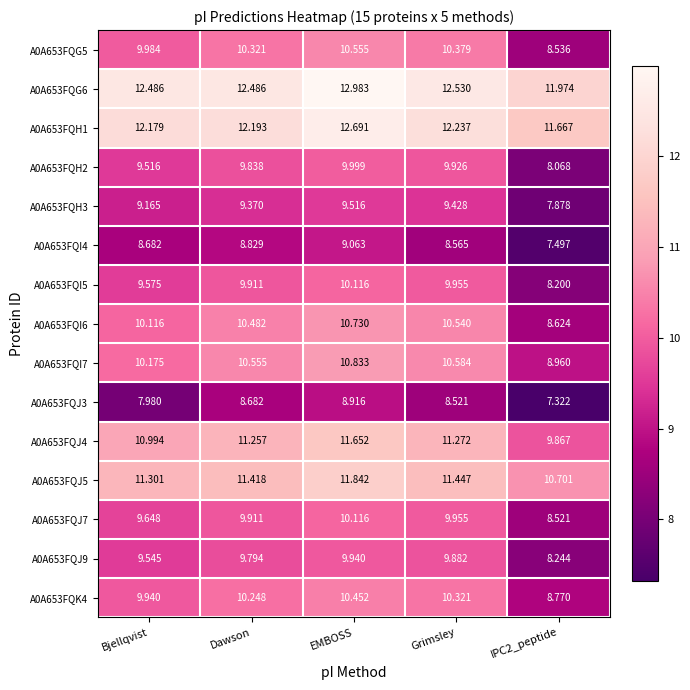

Where does the A0A653FQH3 series first go above 9?

Bjellqvist